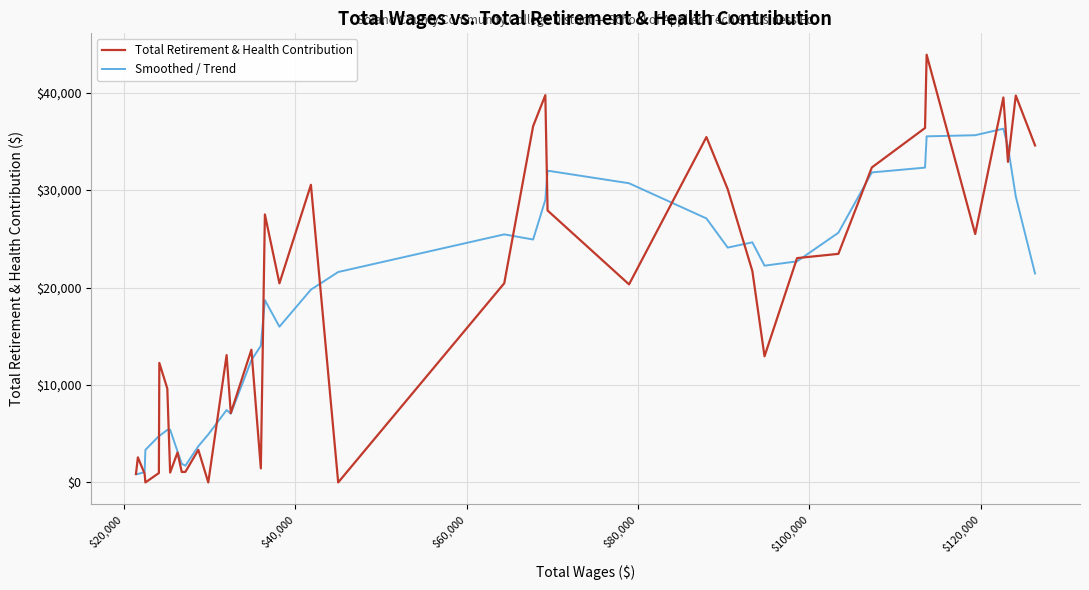

What is the maximum value shown in the chart?

43888.0